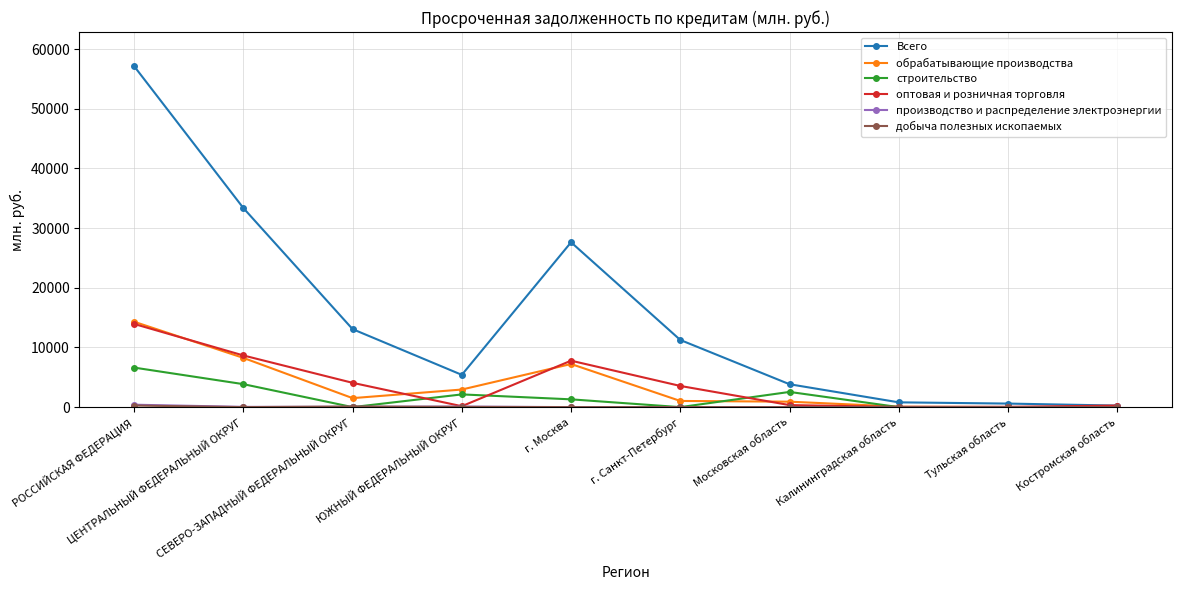

What is the label of the 8th point from the left?

Калининградская область